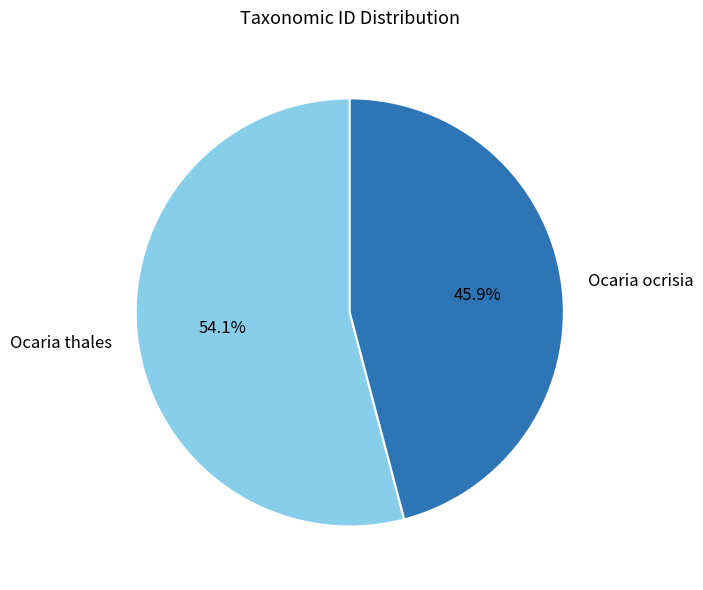

To the nearest percent, what is the average slice percentage?

50%